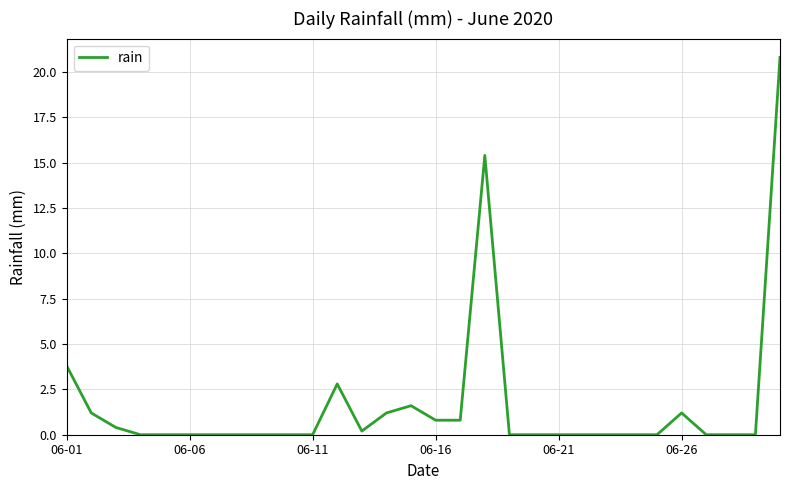

What is the difference between the maximum and minimum values?

20.8